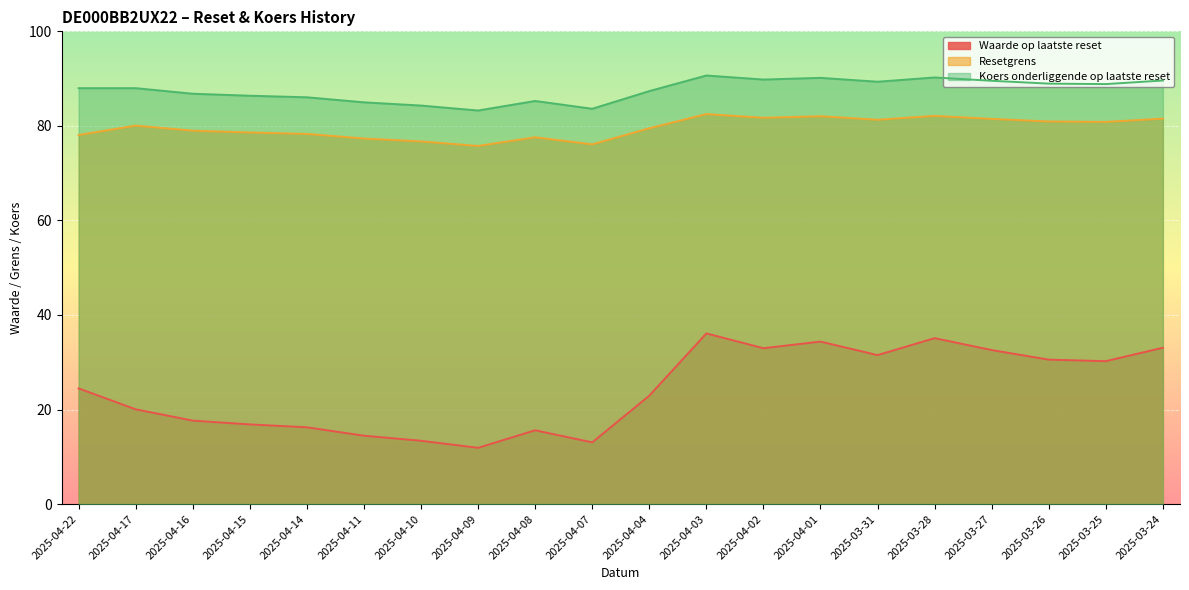

Reading right to left, list all the values displayed in this chart.

Waarde op laatste reset: 33.1	30.2	30.6	32.6	35.1	31.5	34.4	33.0	36.1	22.9	13.1	15.6	11.9	13.4	14.5	16.2	16.9	17.6	20.0	24.5
Resetgrens: 81.5	80.8	80.9	81.5	82.1	81.3	82.0	81.7	82.5	79.5	76.1	77.6	75.8	76.7	77.3	78.3	78.6	79.0	80.1	78.1
Koers onderliggende op laatste reset: 89.6	88.8	88.9	89.5	90.2	89.3	90.2	89.8	90.7	87.4	83.6	85.3	83.2	84.3	85.0	86.0	86.4	86.8	88.0	88.0